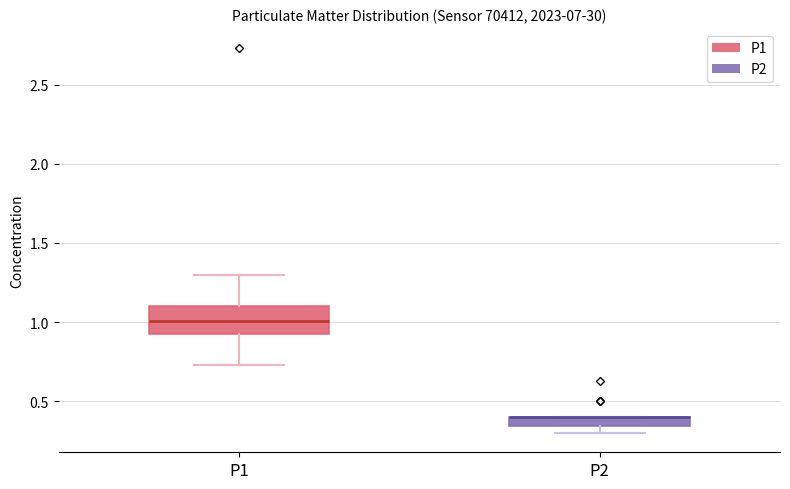

Where does the lower whisker of the box for P1 end on the y-axis? The values are not printed on the chart, so give them approximately, as read against the axis.

0.75